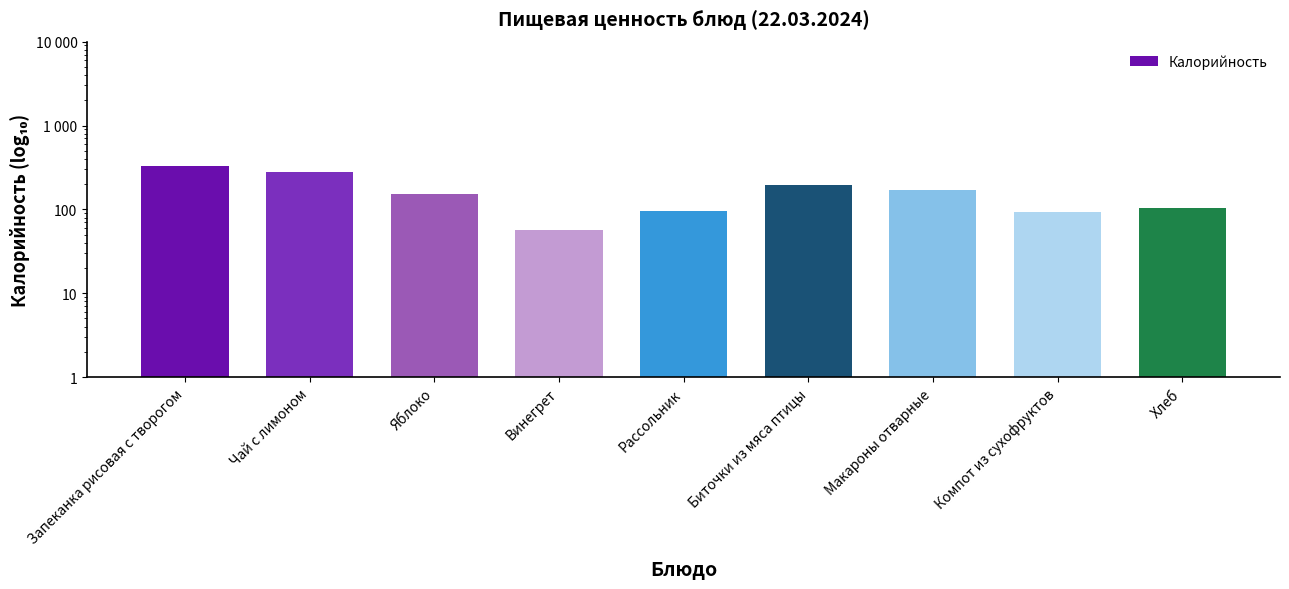

Rank the categories by value from highest to lowest.

Запеканка рисовая с творогом, Чай с лимоном, Биточки из мяса птицы, Макароны отварные, Яблоко, Хлеб, Рассольник, Компот из сухофруктов, Винегрет